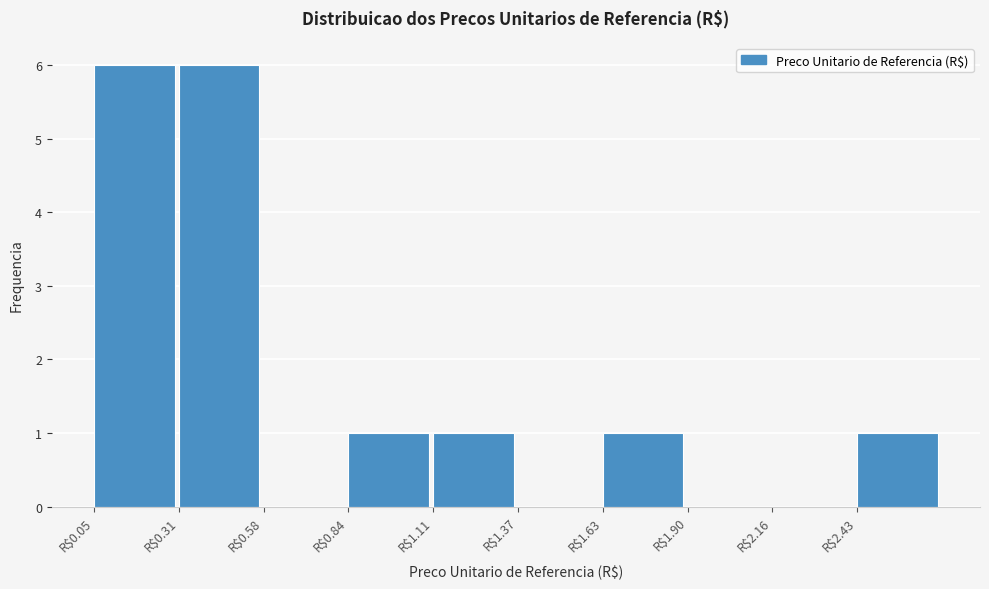

Reading left to right, transcribe this chart: for each bar, give the range it covers on the x-axis and its height. Neither the bar edges nor the heights are printed on the chart, so give them approximately, as read against the axes.

0.05 to 0.30: 6
0.30 to 0.60: 6
0.60 to 0.85: 0
0.85 to 1.10: 1
1.10 to 1.35: 1
1.35 to 1.65: 0
1.65 to 1.90: 1
1.90 to 2.15: 0
2.15 to 2.45: 0
2.45 to 2.70: 1